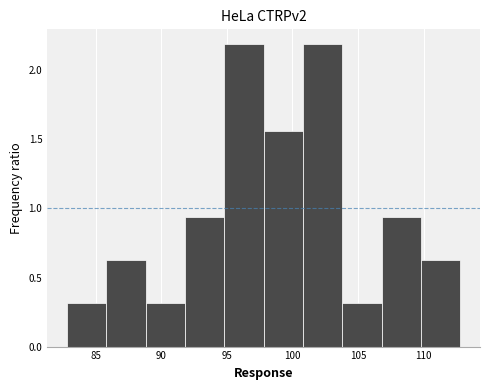

How tall is the bar that spans 83 to 86 on the x-axis? Neither the bar edges nor the heights are printed on the chart, so give them approximately, as read against the axes.

0.30